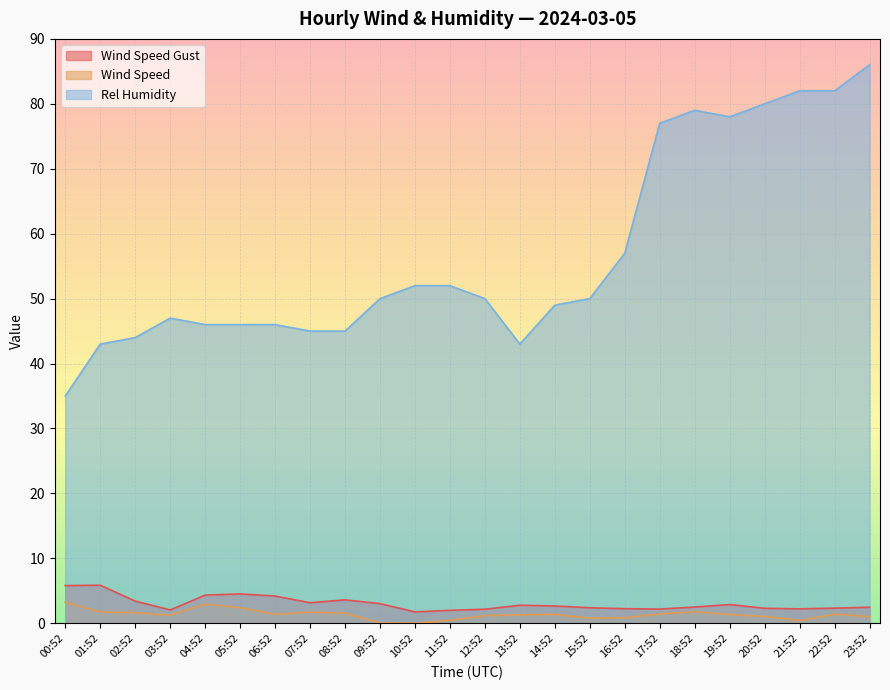

What position from the right is 04:52?

20